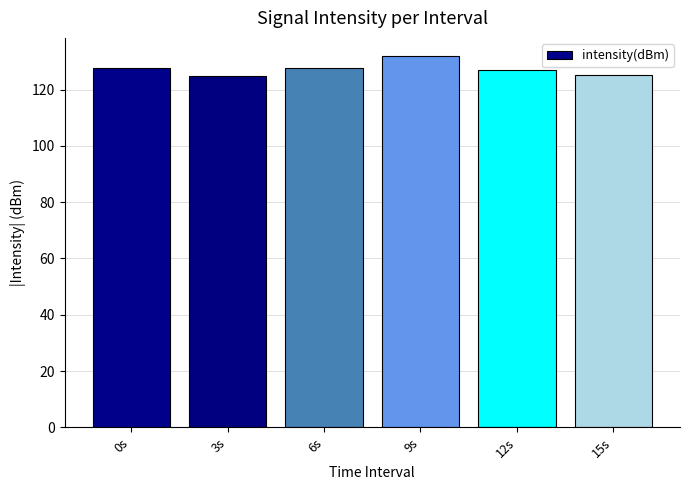

What is the value of the 5th bar from the left?

126.9